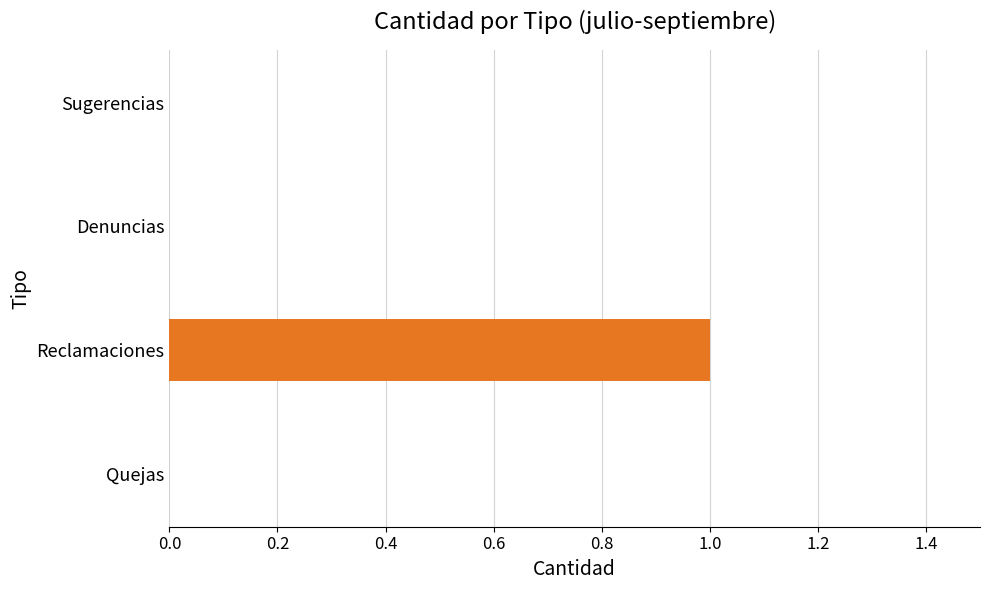

The chart shows a value of 0 at Denuncias. True or false?

True